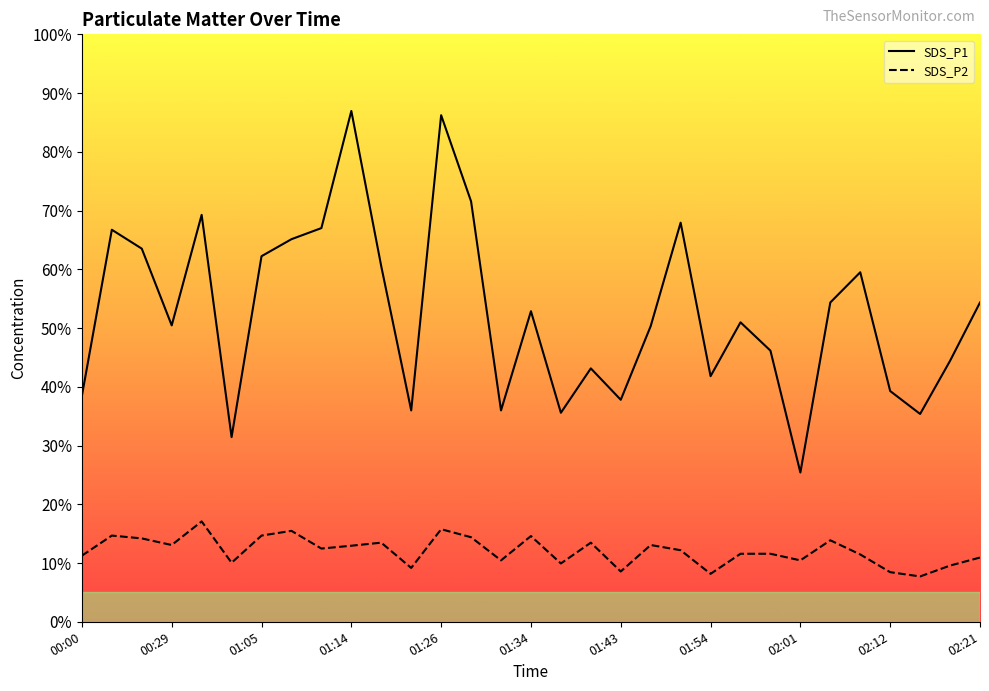

At which category is the sum across all series the highest?

01:26